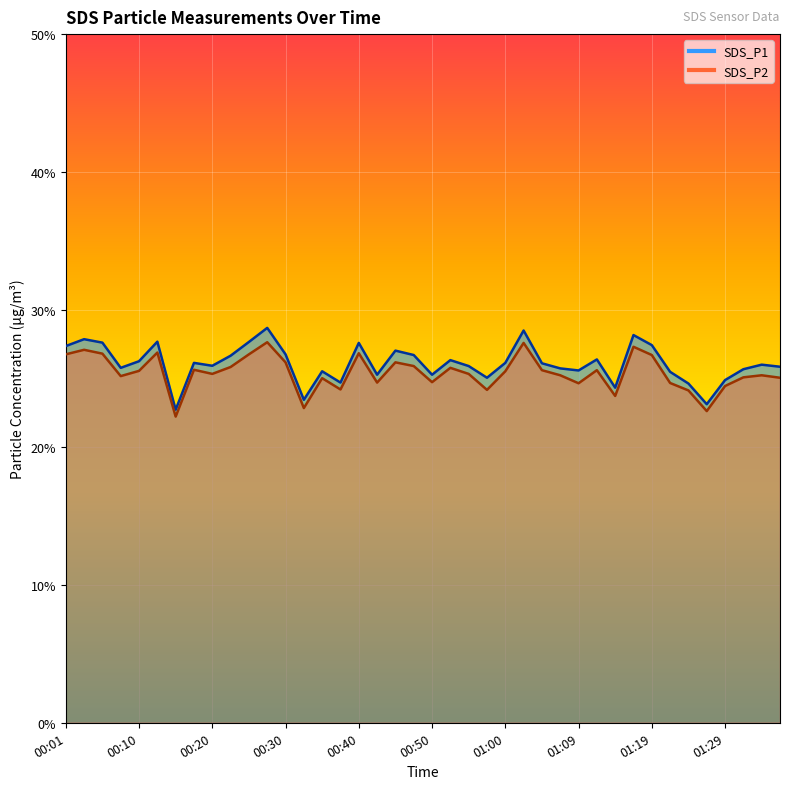

Is the value of SDS_P1 at 00:03 greater than the value of SDS_P2 at 00:08?

Yes